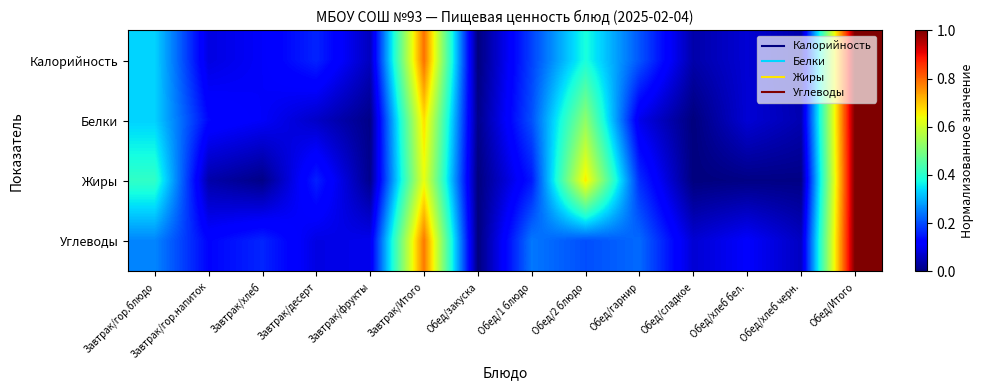

What is the spread (max minus min) of values at Завтрак/десерт?

0.1